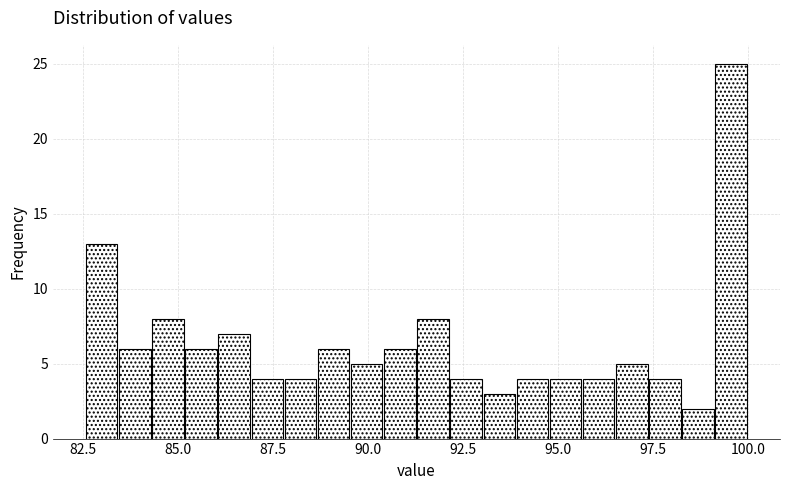

Read against the x-axis, roughly where is the centre of the tallest bar?

99.5